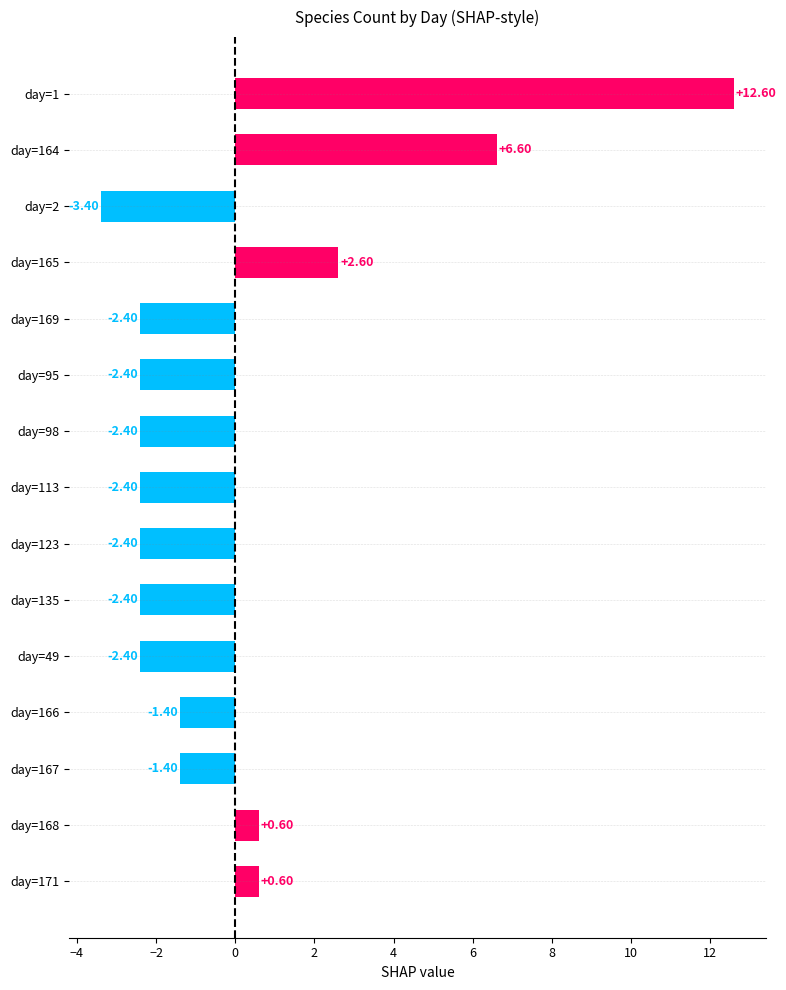

What is the maximum value shown in the chart?

12.6